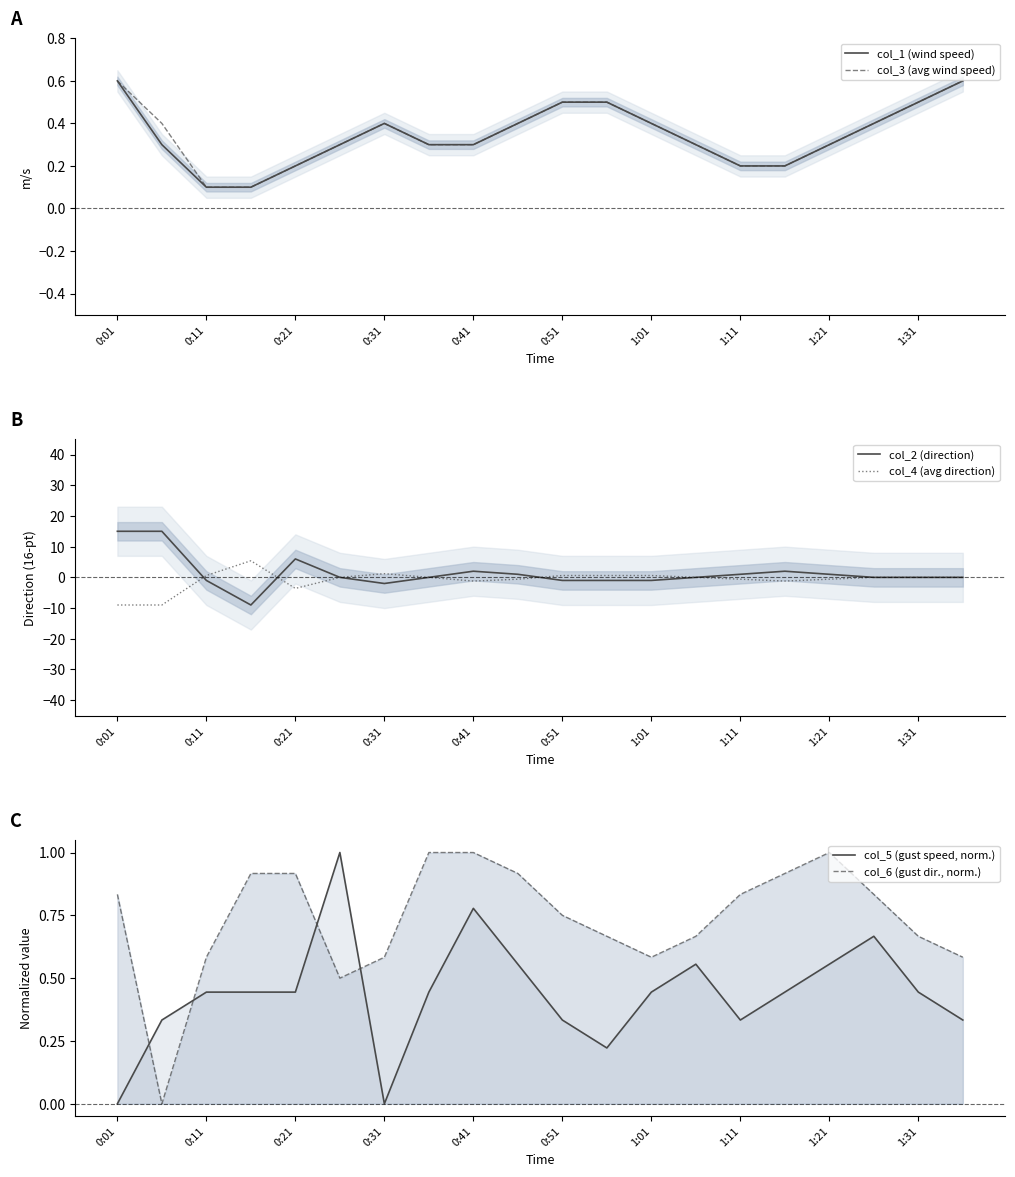

What is the value of the col_4 (avg direction) point at the 10th from the left?

-0.6